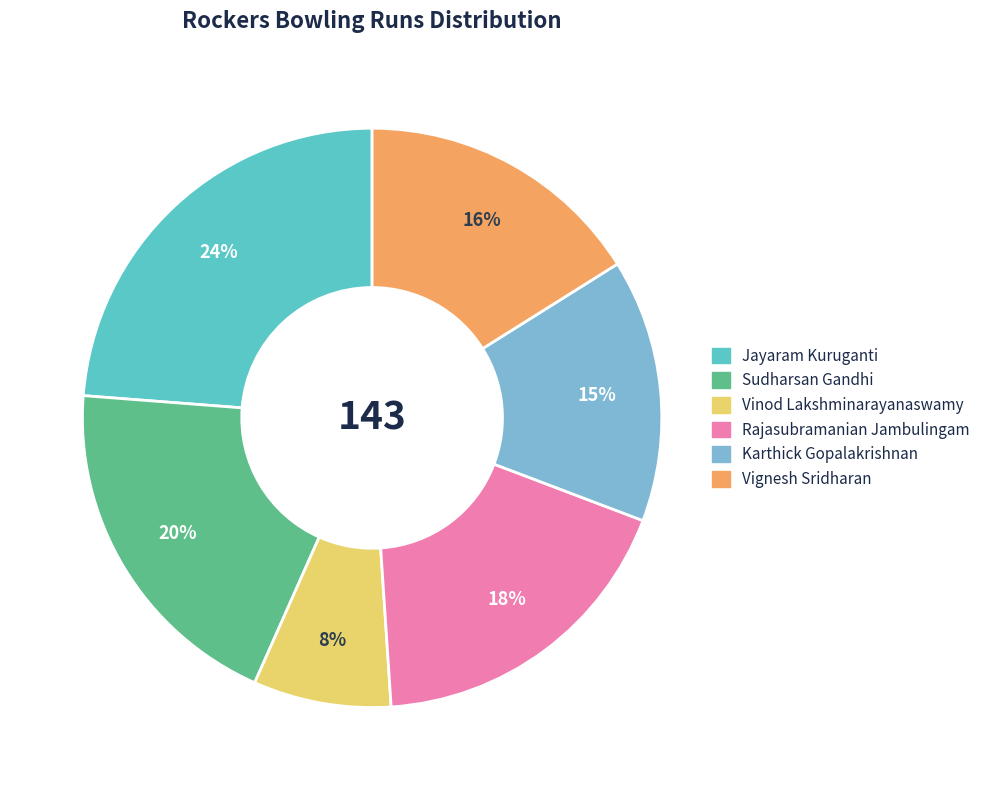

Does Karthick Gopalakrishnan represent more than half of the total?

No